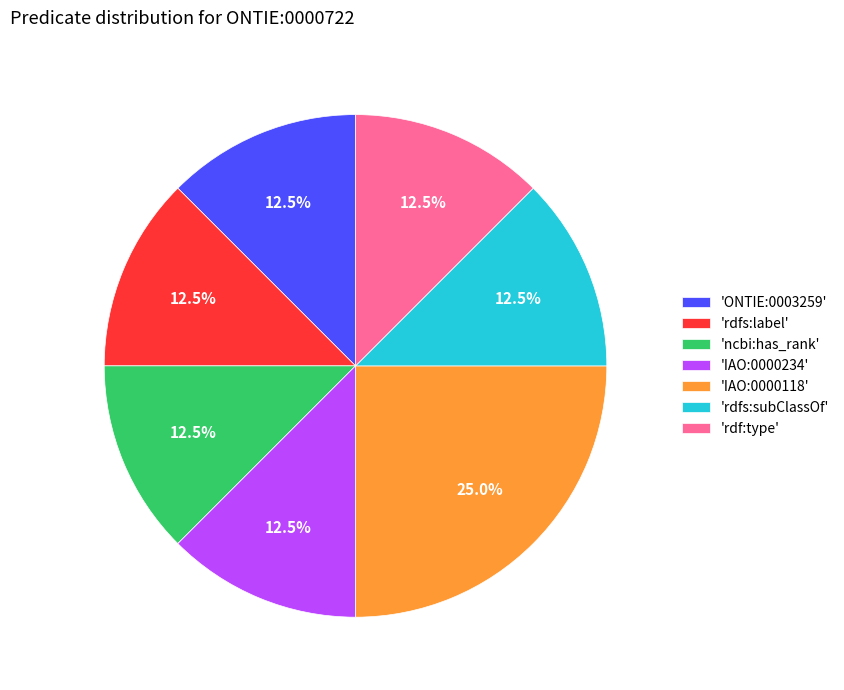

Is 'ONTIE:0003259' the majority of the pie?

No